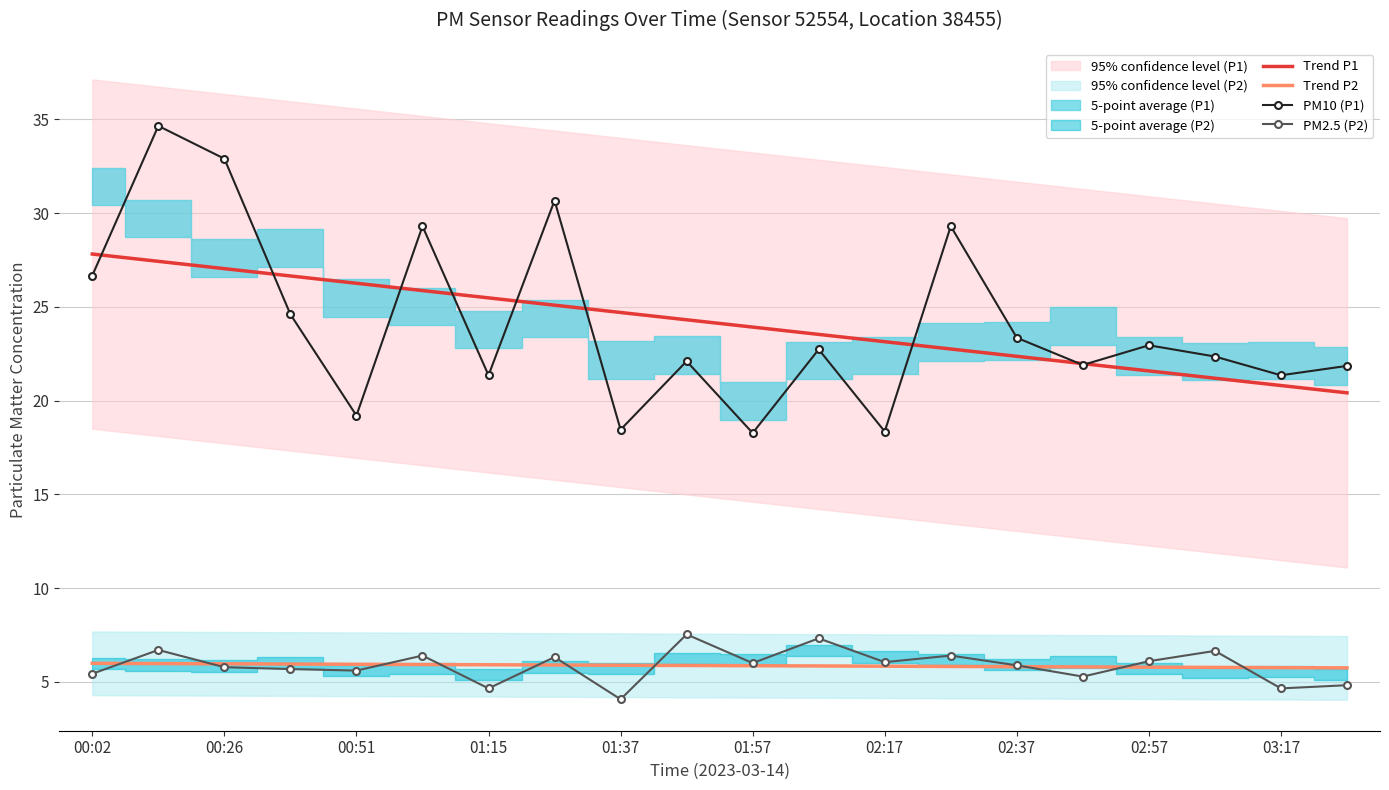

What is the minimum value for Trend P2?

5.7